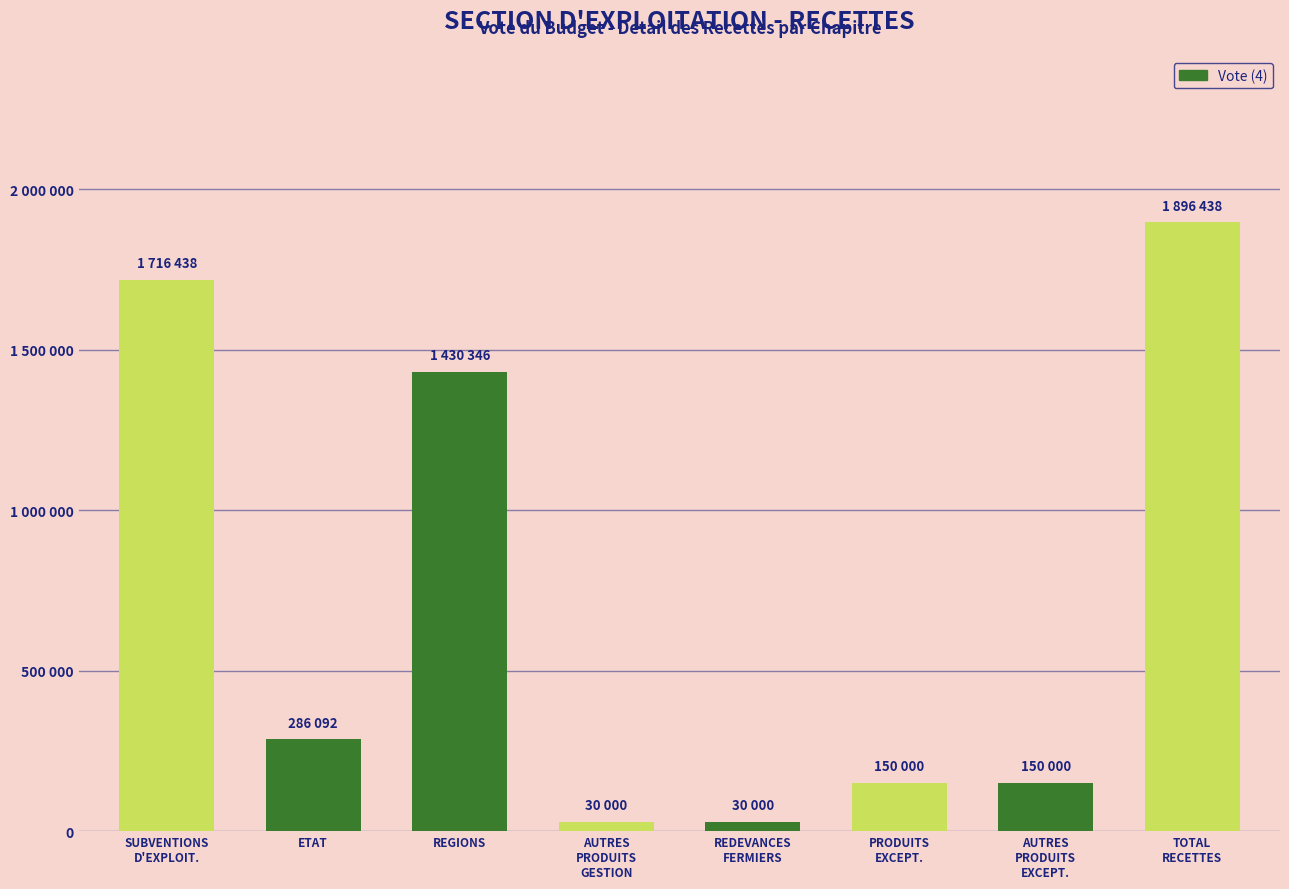

List the labels in order of value, largest first.

TOTAL DES RECETTES REELLES, SUBVENTIONS D'EXPLOITATION, REGIONS, ETAT, PRODUITS EXCEPTIONNELS, AUTRES PRODUITS EXCEPTIONNELS, AUTRES PRODUITS DE GESTION COURANTE, REDEVANCES VERSEES PAR LES FERMIERS